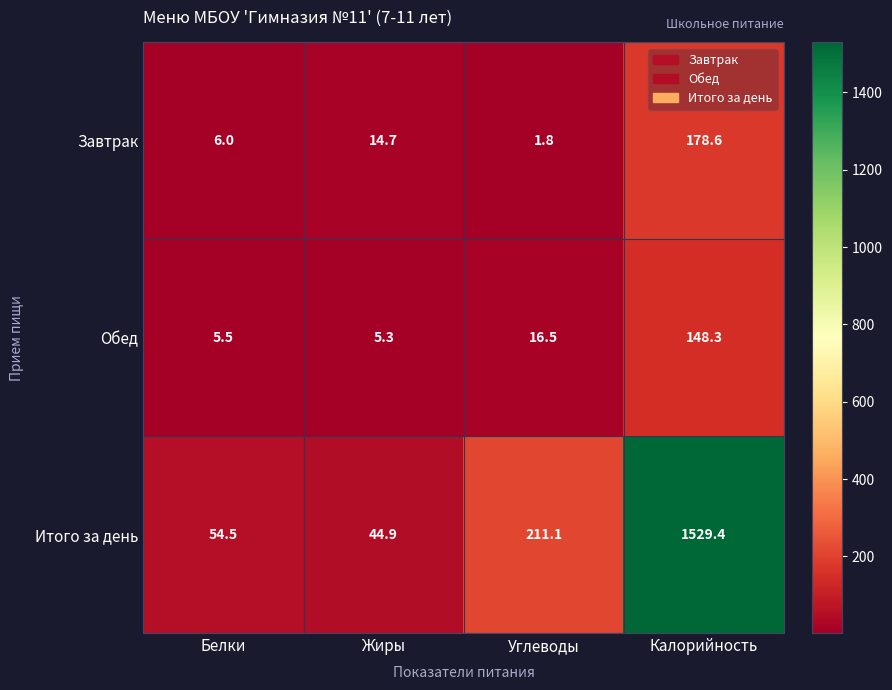

How many data points does each series have?

4